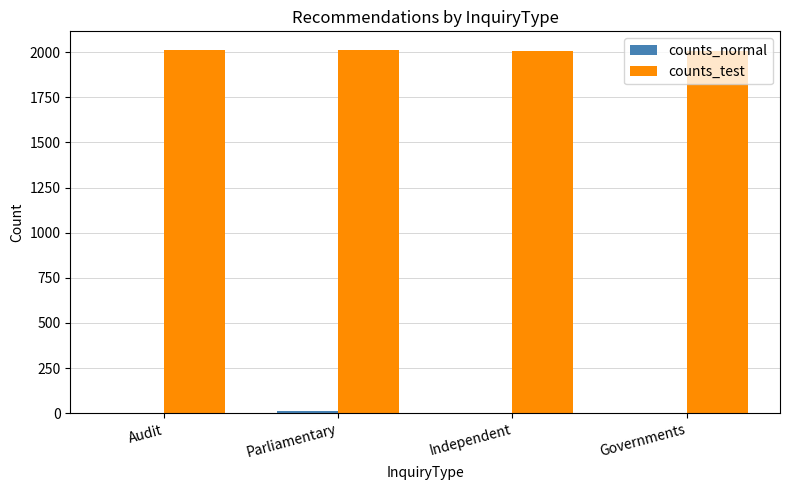

Which series has the largest total across all categories?

counts_test